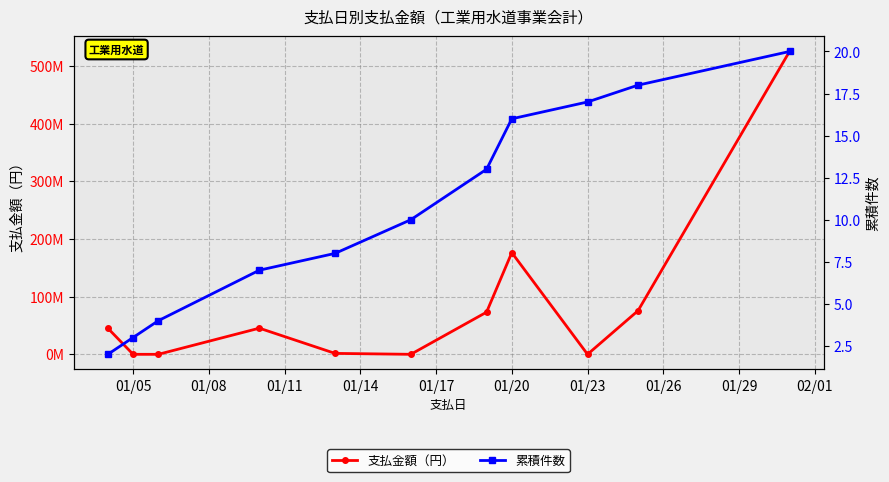

What is the difference between the 累積件数 values at 01/11 and 01/29?

13